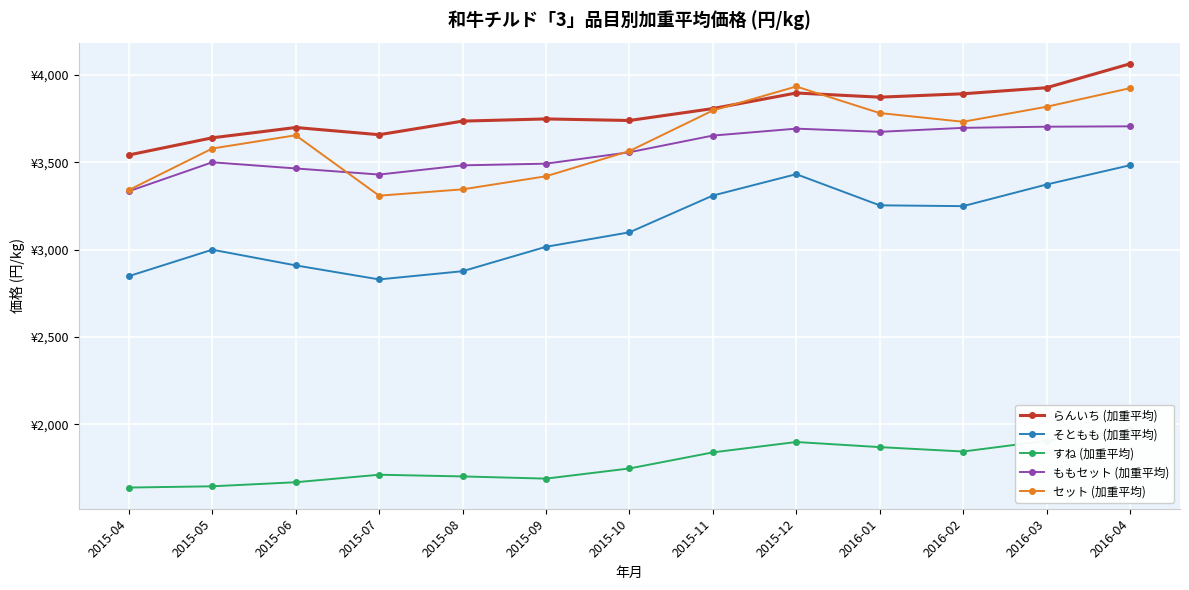

Reading left to right, what are all the values shown in this chart?

らんいち (加重平均): 2015-04=3542.8	2015-05=3641.0	2015-06=3700.0	2015-07=3658.8	2015-08=3736.6	2015-09=3749.1	2015-10=3740.2	2015-11=3808.3	2015-12=3897.6	2016-01=3873.7	2016-02=3893.1	2016-03=3927.7	2016-04=4064.7
そともも (加重平均): 2015-04=2849.1	2015-05=3000.4	2015-06=2910.6	2015-07=2830.3	2015-08=2877.3	2015-09=3017.0	2015-10=3099.9	2015-11=3310.4	2015-12=3432.8	2016-01=3254.5	2016-02=3249.8	2016-03=3373.6	2016-04=3483.8
すね (加重平均): 2015-04=1638.7	2015-05=1645.9	2015-06=1669.1	2015-07=1712.1	2015-08=1702.4	2015-09=1689.8	2015-10=1748.0	2015-11=1840.0	2015-12=1899.5	2016-01=1870.2	2016-02=1845.0	2016-03=1906.4	2016-04=1974.5
ももセット (加重平均): 2015-04=3335.1	2015-05=3500.9	2015-06=3465.6	2015-07=3430.7	2015-08=3483.3	2015-09=3493.0	2015-10=3558.3	2015-11=3653.8	2015-12=3693.5	2016-01=3675.3	2016-02=3698.0	2016-03=3704.6	2016-04=3706.7
セット (加重平均): 2015-04=3342.1	2015-05=3579.7	2015-06=3655.7	2015-07=3309.7	2015-08=3345.9	2015-09=3420.9	2015-10=3565.2	2015-11=3797.4	2015-12=3934.8	2016-01=3782.8	2016-02=3732.9	2016-03=3818.7	2016-04=3925.1